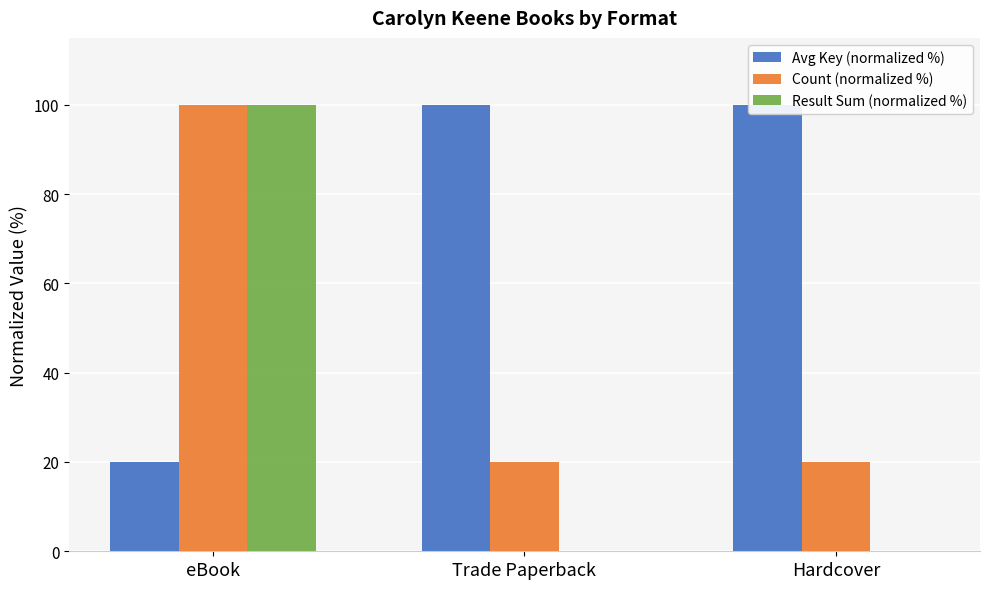

What is the difference between the maximum and minimum values in the Avg Key (normalized %) series?

80.0